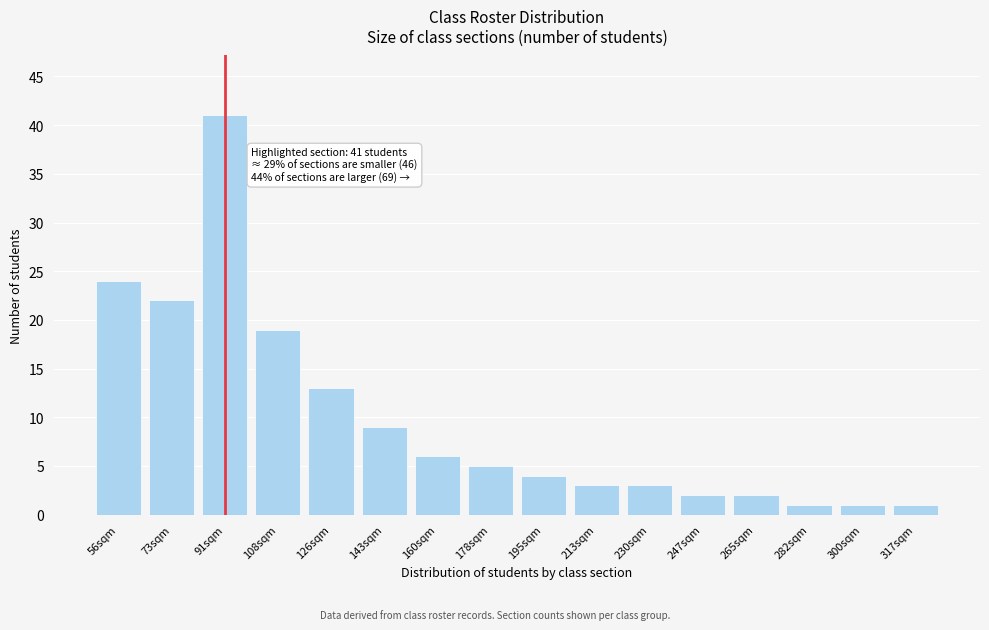

Reading right to left, extract all data points from this chart.

1	1	1	2	2	3	3	4	5	6	9	13	19	41	22	24